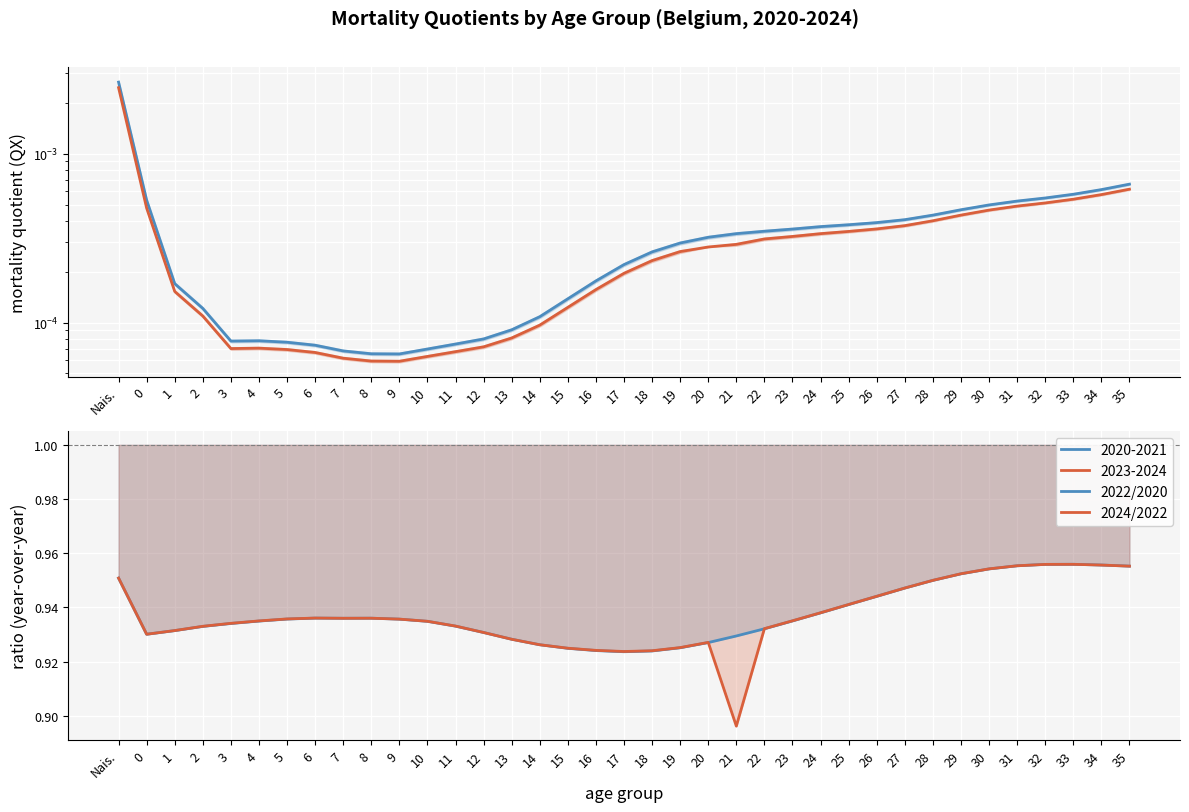

How many lines are shown in the chart?

2